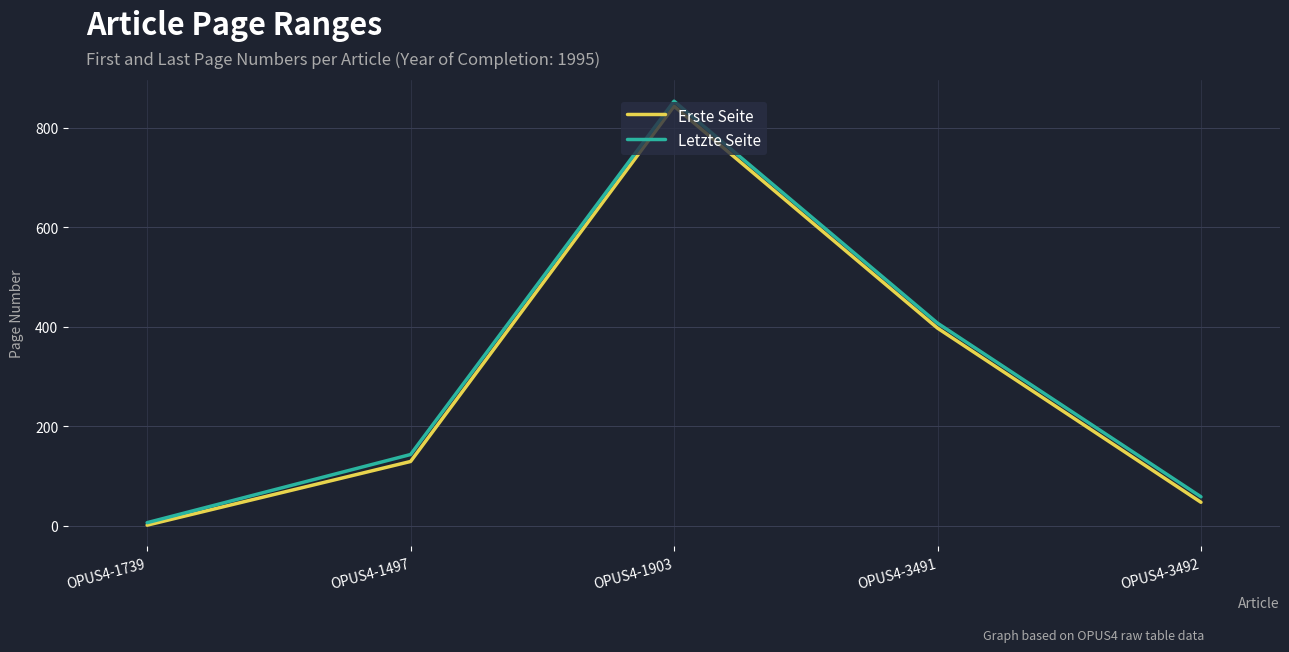

Which category has the highest value in the Letzte Seite series?

OPUS4-1903